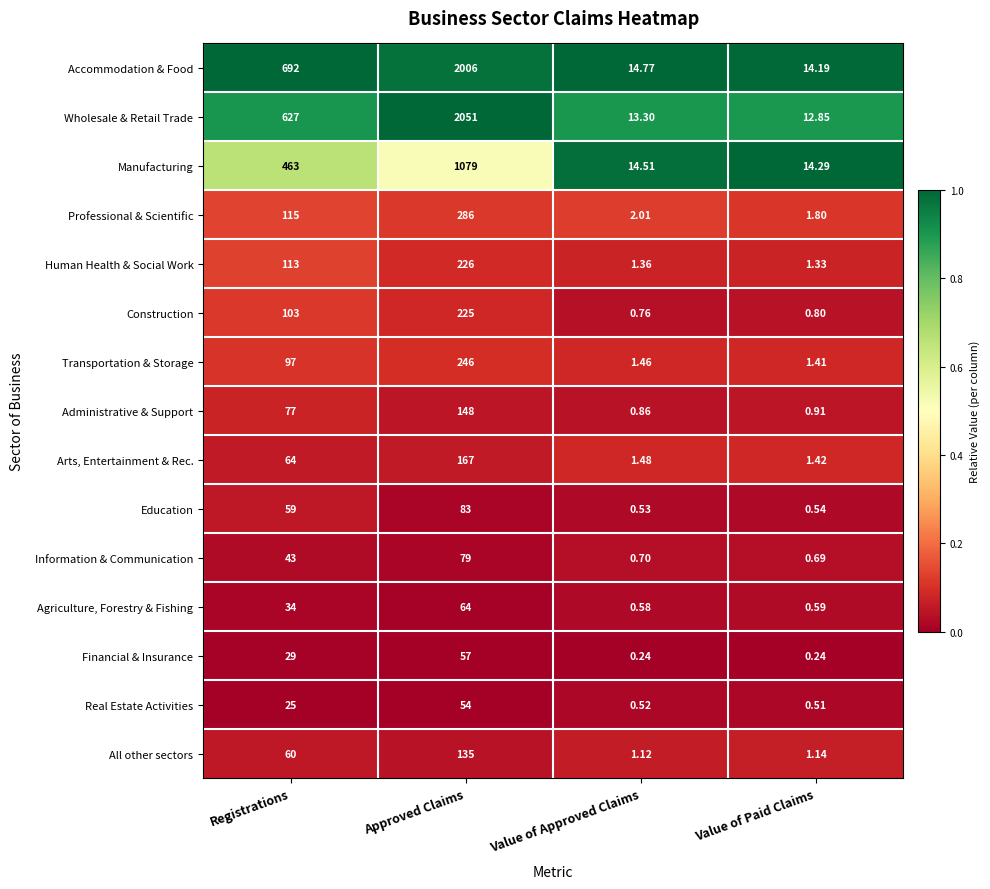

Which series has the widest spread of values?

Wholesale & Retail Trade